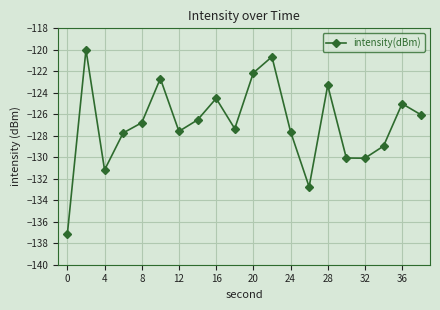

Reading left to right, list all the values displayed in this chart.

-137.1	-120.0	-131.2	-127.7	-126.8	-122.7	-127.6	-126.5	-124.5	-127.3	-122.1	-120.6	-127.6	-132.8	-123.3	-130.1	-130.1	-129.0	-125.0	-126.0